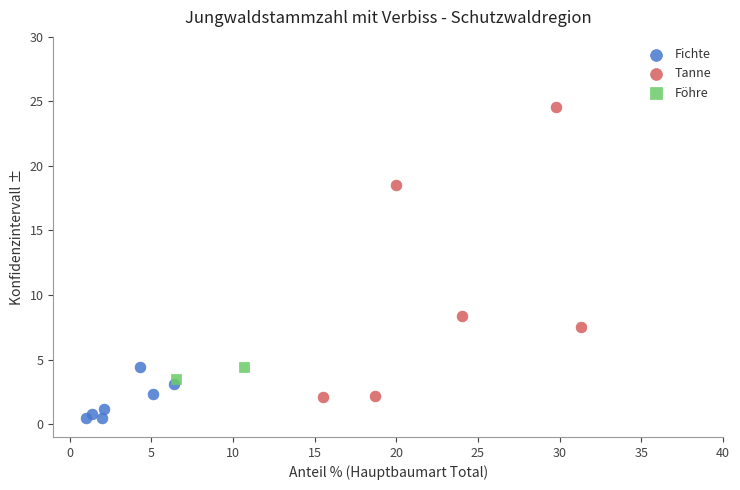

Which series reaches the maximum Y coordinate?

Tanne